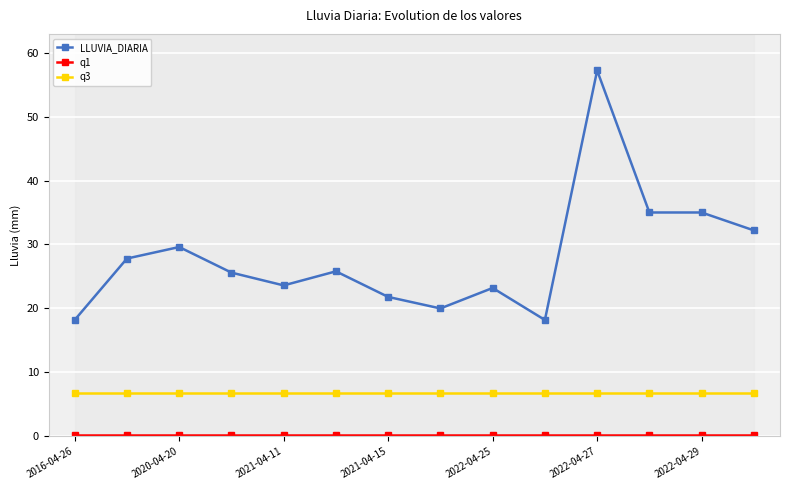

True or false: q3 and q1 cross at least once.

False